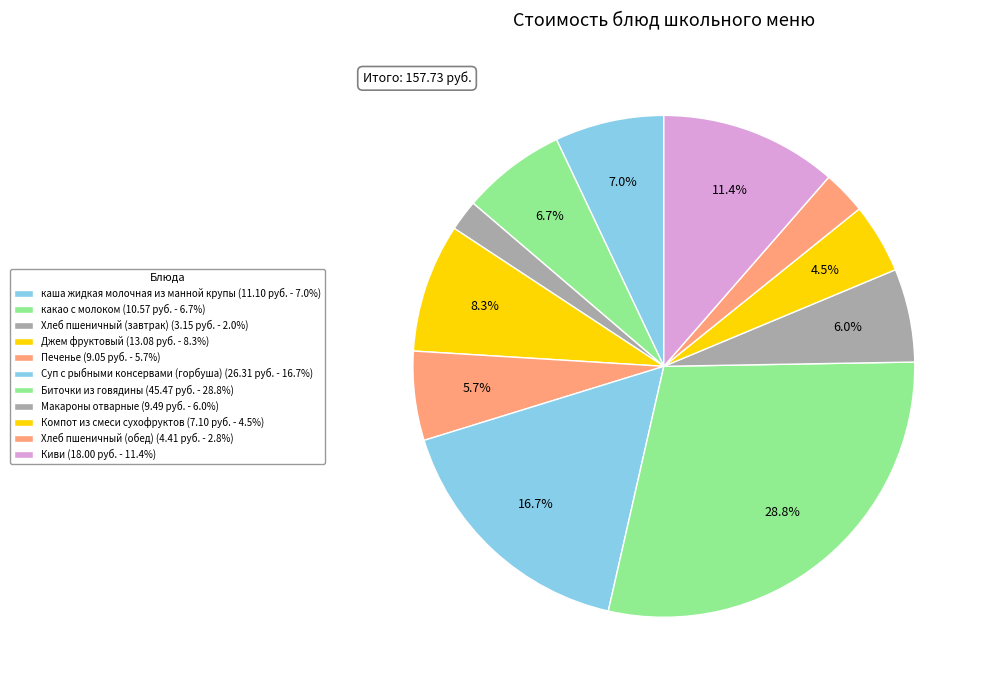

How many slices are in this pie chart?

11